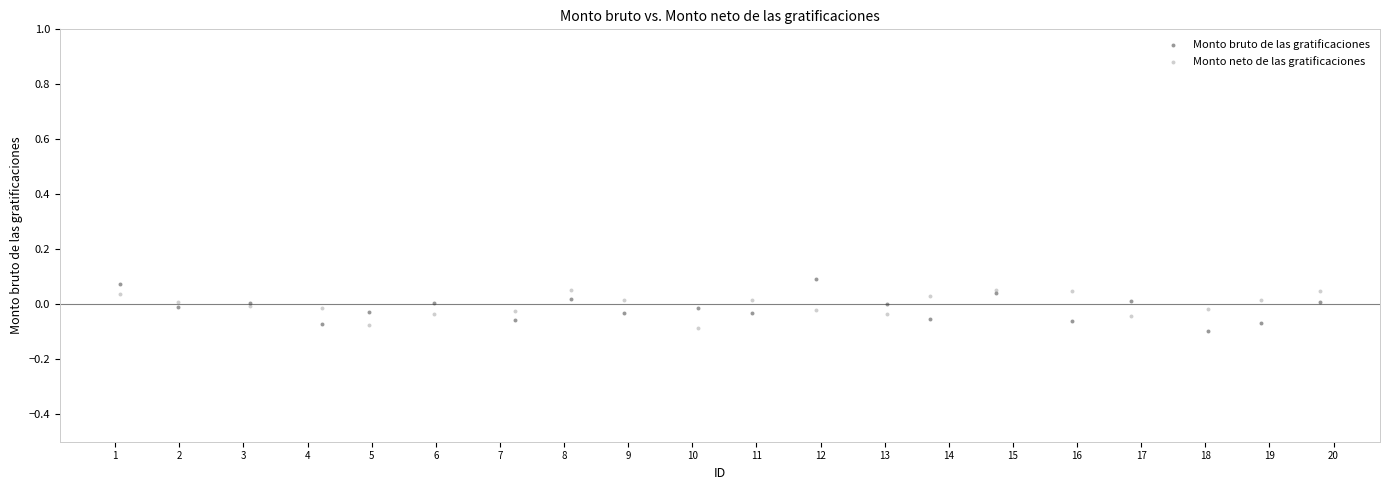

What are all the series names shown in the legend?

Monto bruto de las gratificaciones, Monto neto de las gratificaciones